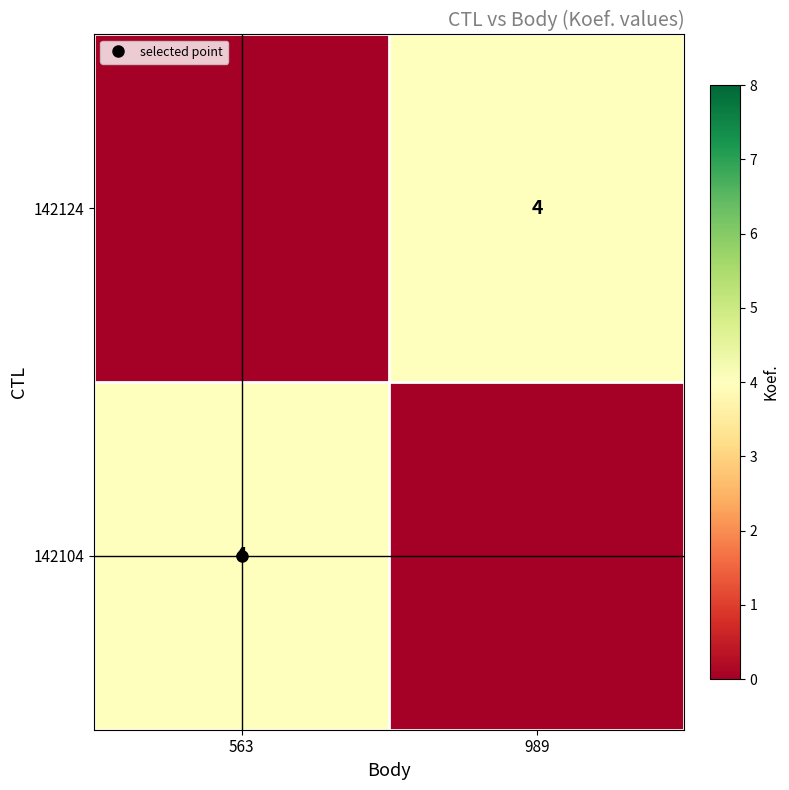

What is the difference between the 142104 values at 563 and 989?

4